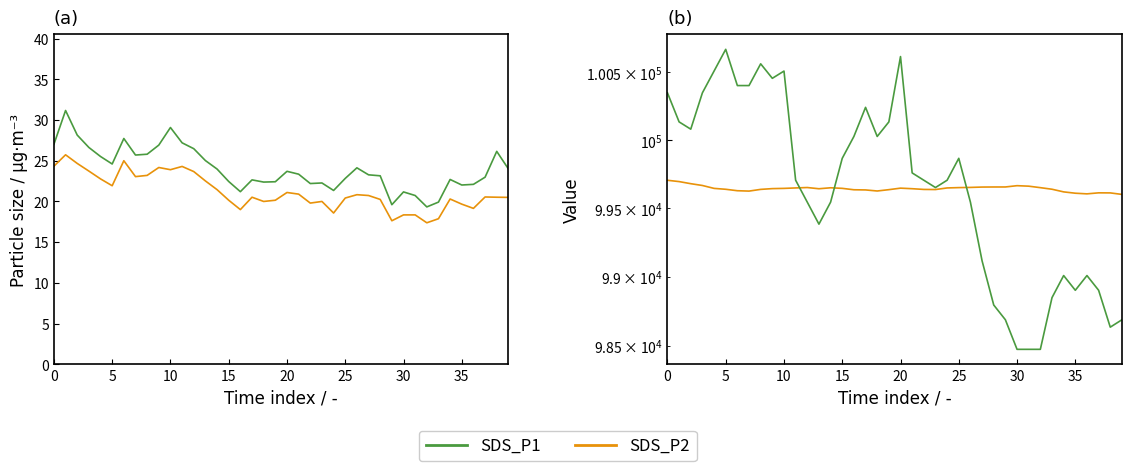

What is the sum of all SDS_P1 values?

959.0